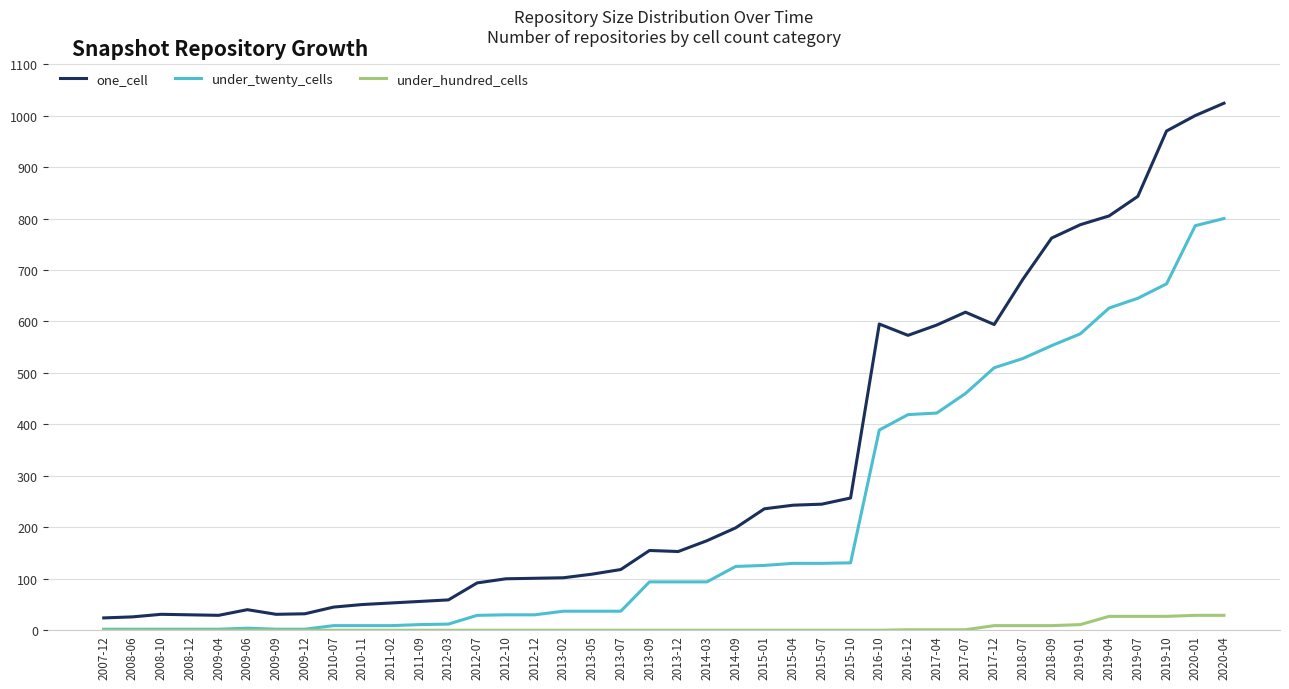

What is the greatest value displayed?

1024